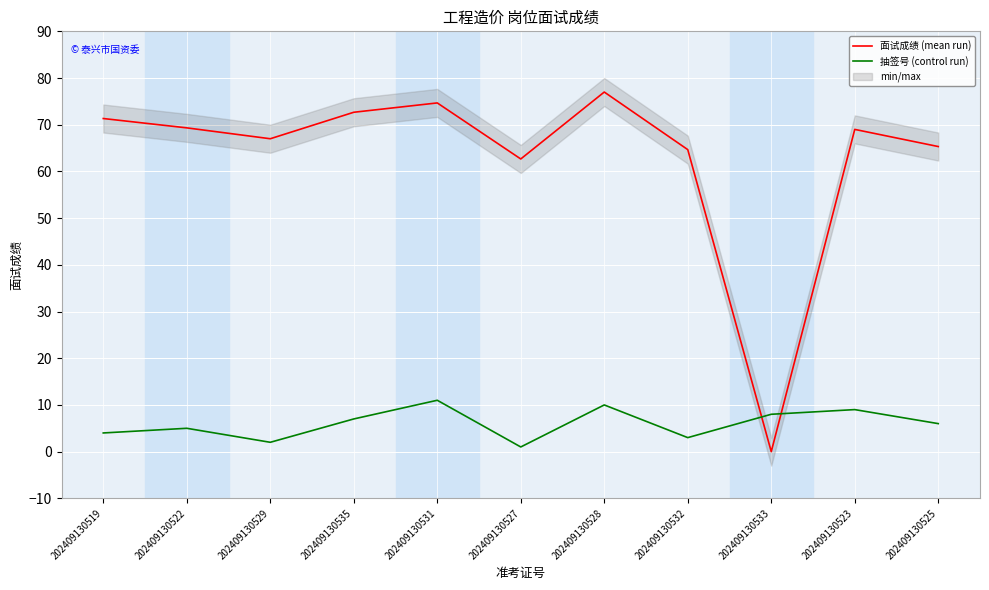

Reading left to right, transcribe all the data shown in this chart.

面试成绩 (mean run): 71.3	69.3	67.0	72.7	74.7	62.7	77.0	64.7	0.0	69.0	65.3
抽签号 (control run): 4.0	5.0	2.0	7.0	11.0	1.0	10.0	3.0	8.0	9.0	6.0